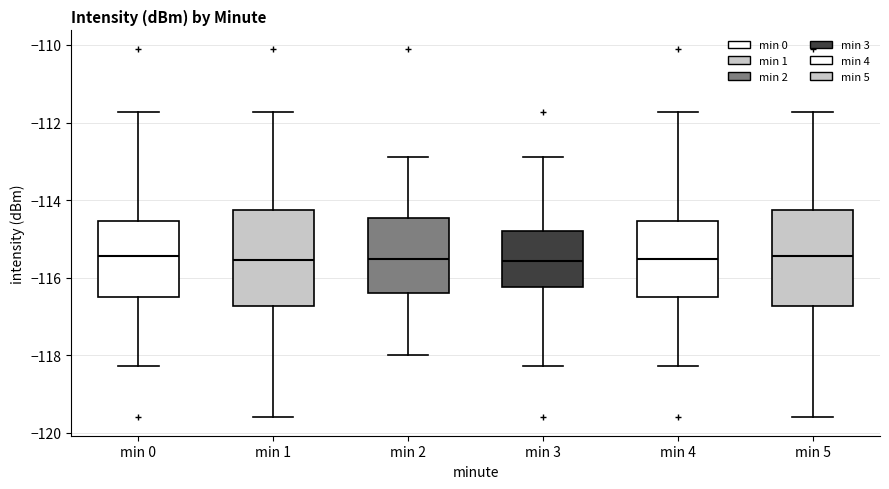

Where does the upper whisker of the box for min 5 end on the y-axis? The values are not printed on the chart, so give them approximately, as read against the axis.

-111.8